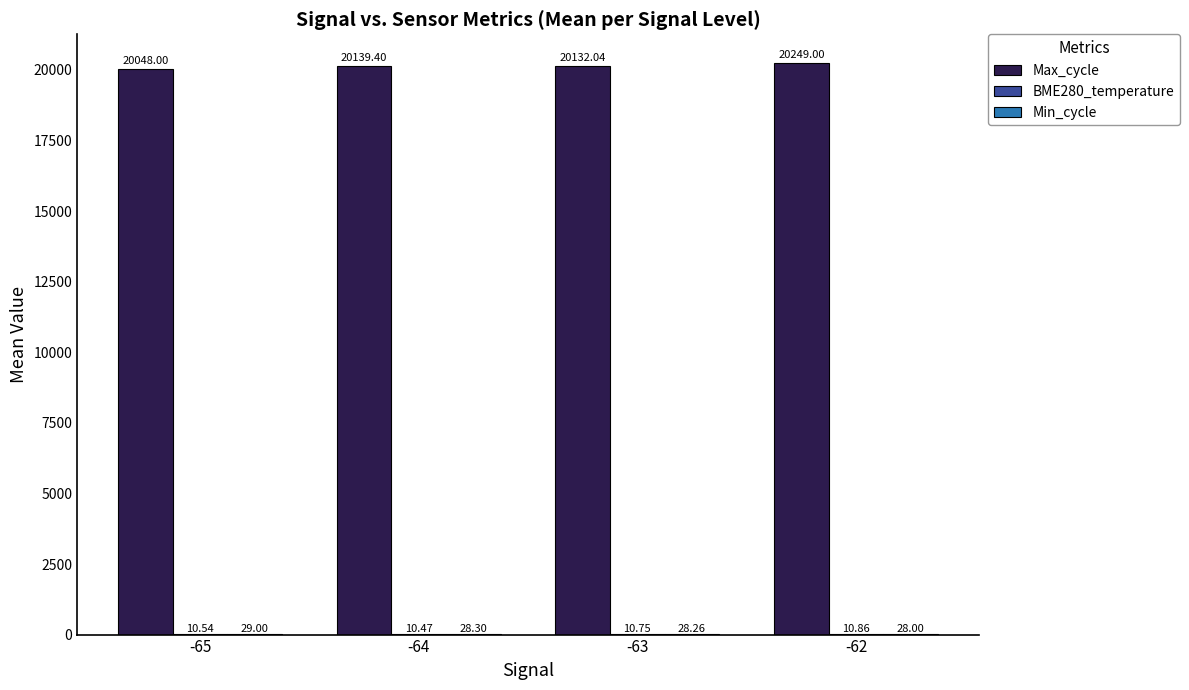

Which series changed the most between -65 and -63?

Max_cycle